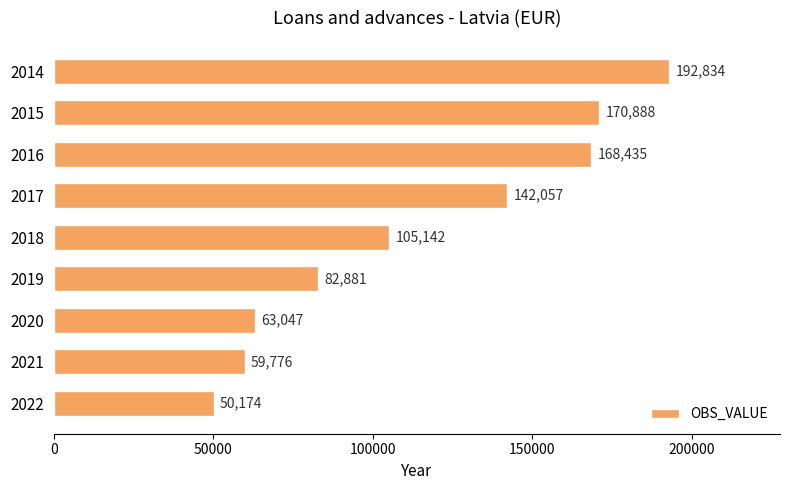

Reading top to bottom, what are all the values shown in this chart?

192834	170888	168435	142057	105142	82881	63047	59776	50174